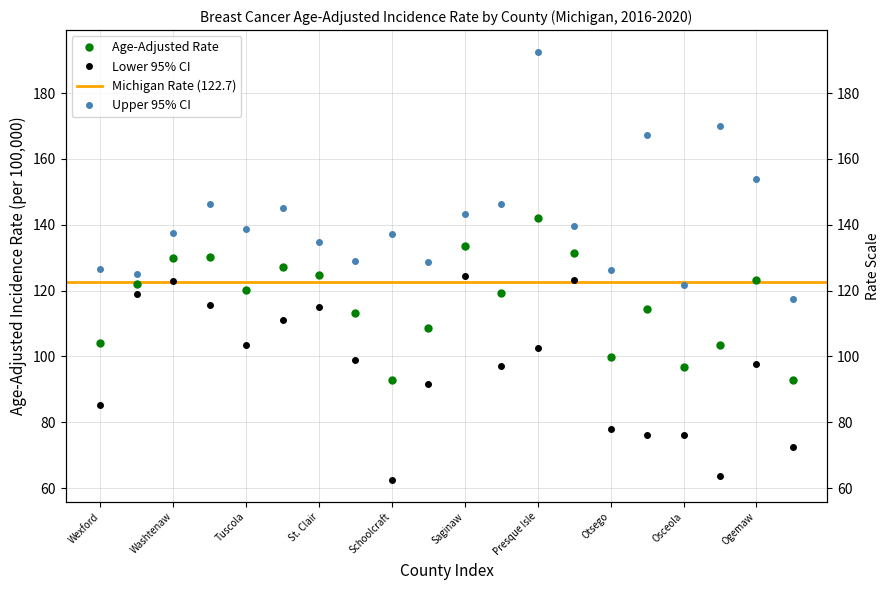

True or false: Lower 95% CI and Upper 95% CI cross at least once.

False